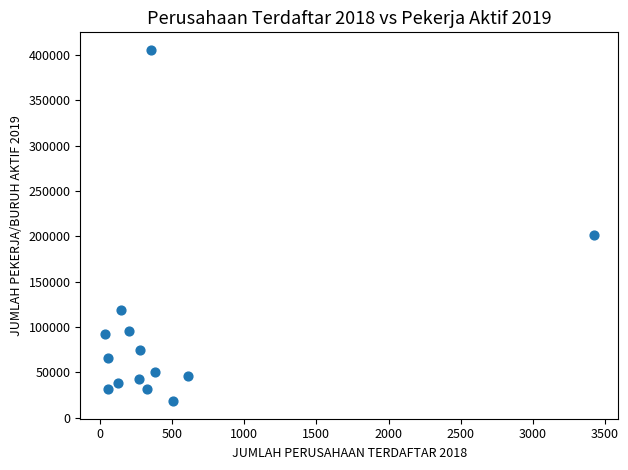

What Y value in the scatter plot is closest to 211806?

200822